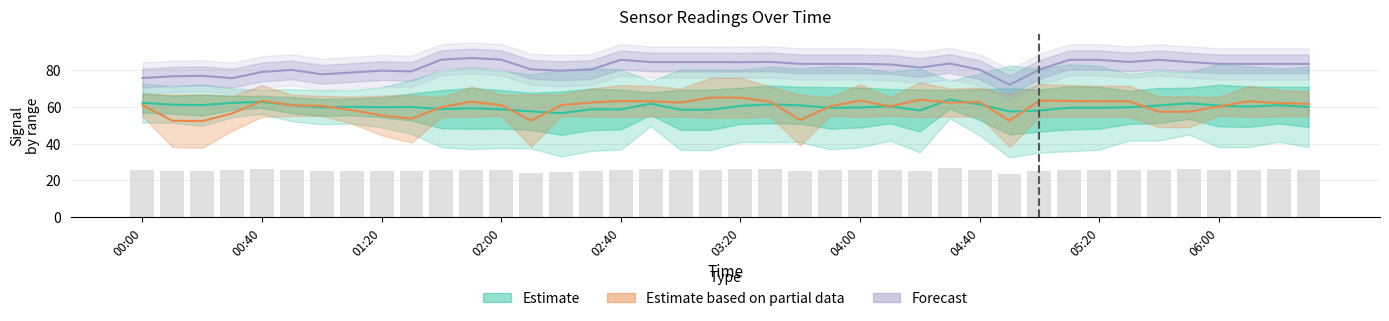

At which label is 5.888 closest to 63?

00:30